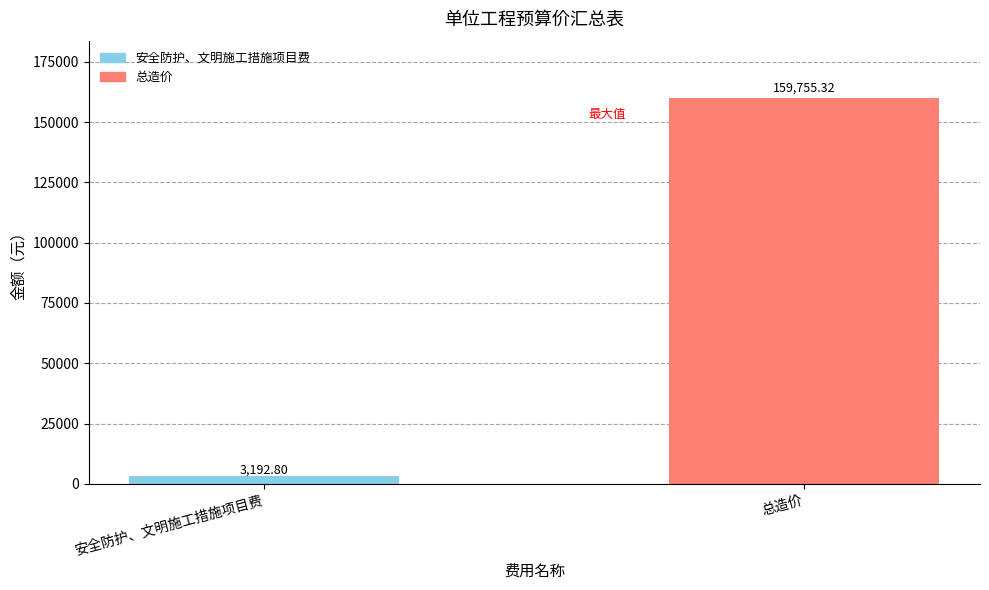

What is the average value?

81474.1